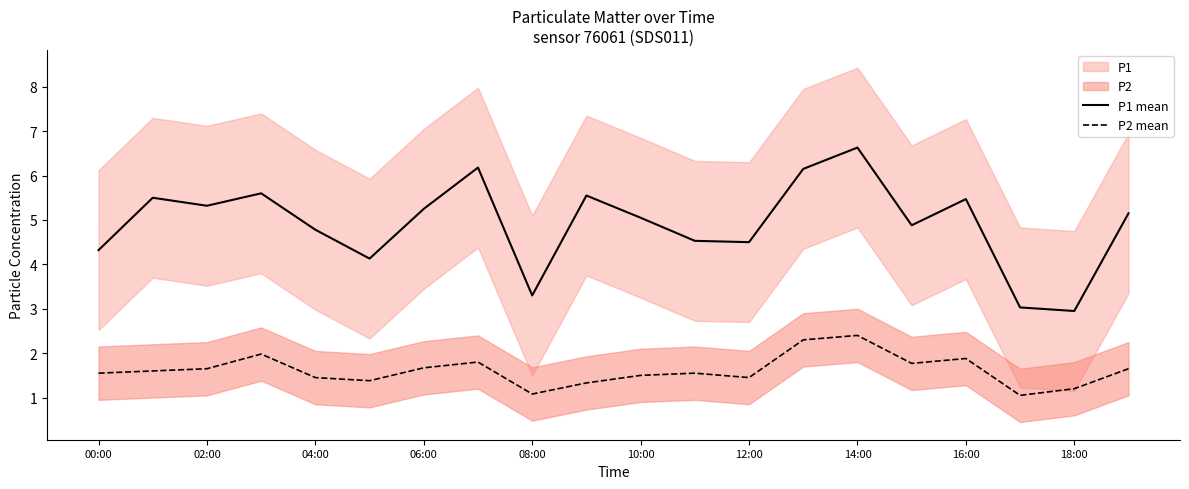

Is it true that P1 mean equals 3.0 at 14:00?

False